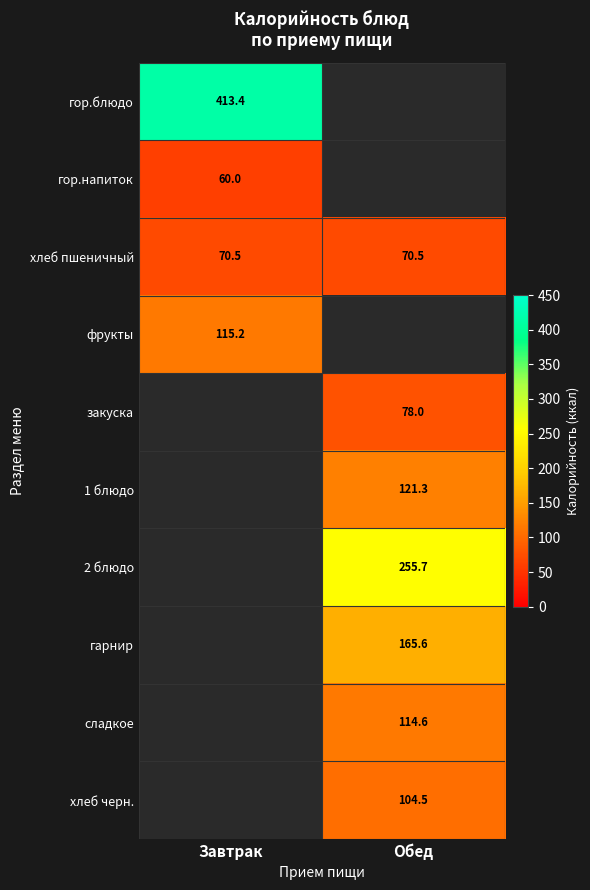

What value does the хлеб пшеничный series have at Завтрак?

70.5